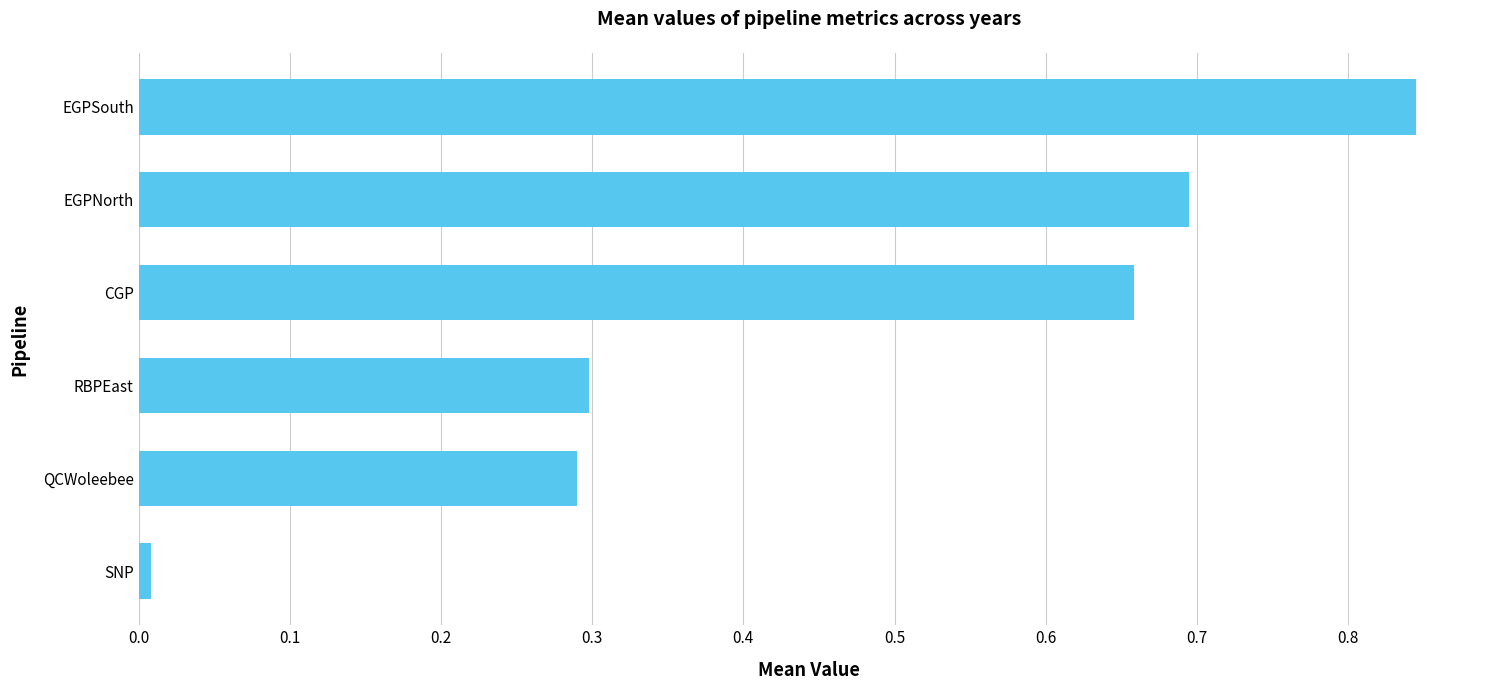

Which category has the lowest value across all series?

SNP